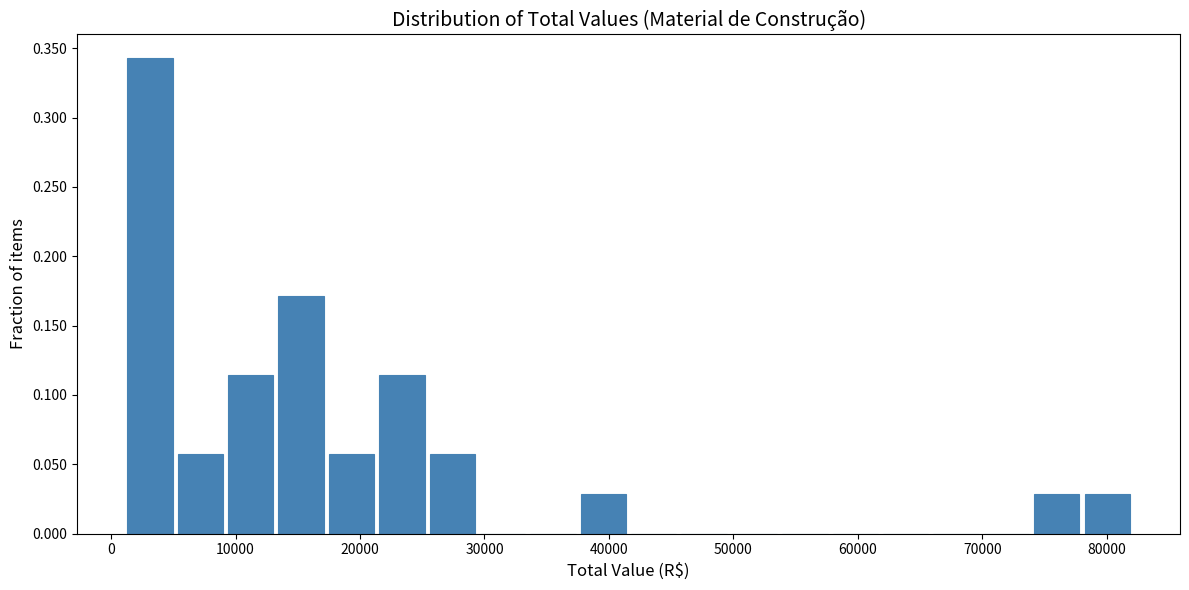

Reading left to right, transcribe this chart: for each bar, give the range it covers on the x-axis and its height. Neither the bar edges nor the heights are printed on the chart, so give them approximately, as read against the axes.

1000 to 5000: 0.345
5000 to 9000: 0.055
9000 to 13000: 0.115
13000 to 17000: 0.170
17000 to 21000: 0.055
21000 to 25000: 0.115
25000 to 29000: 0.055
29000 to 33000: 0
33000 to 38000: 0
38000 to 42000: 0.030
42000 to 46000: 0
46000 to 50000: 0
50000 to 54000: 0
54000 to 58000: 0
58000 to 62000: 0
62000 to 66000: 0
66000 to 70000: 0
70000 to 74000: 0
74000 to 78000: 0.030
78000 to 82000: 0.030